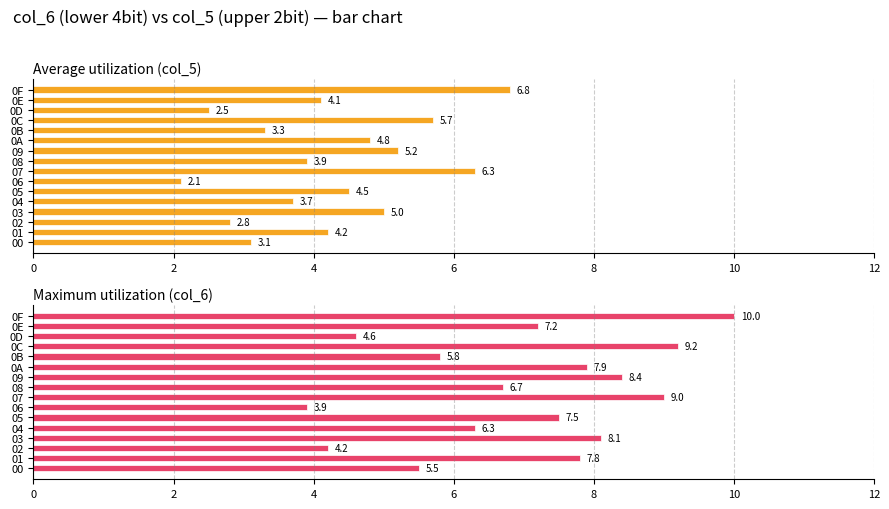

Reading right to left, transcribe all the data shown in this chart.

Average utilization (col_5): 6.8	4.1	2.5	5.7	3.3	4.8	5.2	3.9	6.3	2.1	4.5	3.7	5.0	2.8	4.2	3.1
Maximum utilization (col_6): 10.0	7.2	4.6	9.2	5.8	7.9	8.4	6.7	9.0	3.9	7.5	6.3	8.1	4.2	7.8	5.5